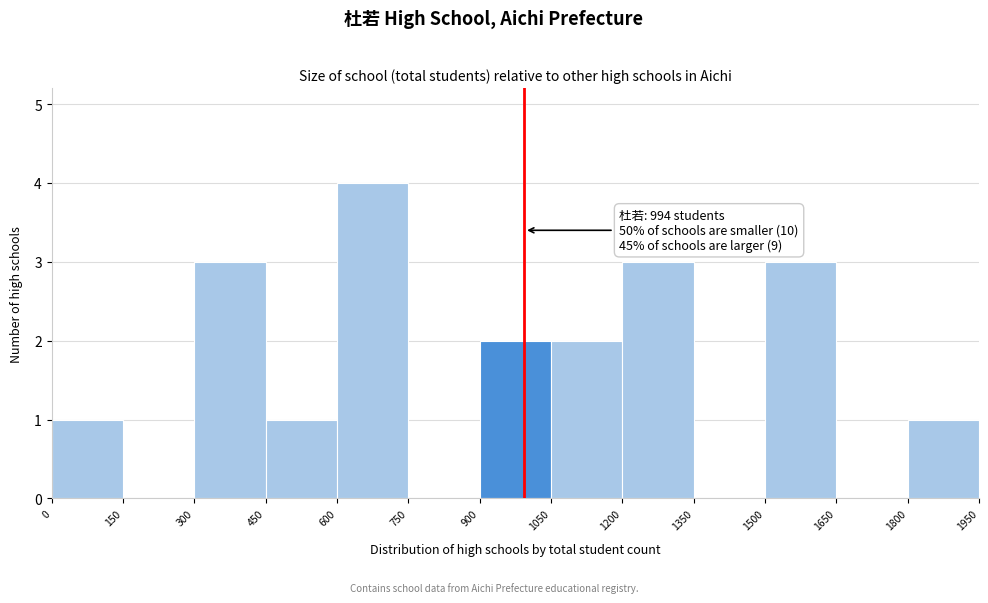

Over which range of the x-axis is the bar tallest?

600 to 750